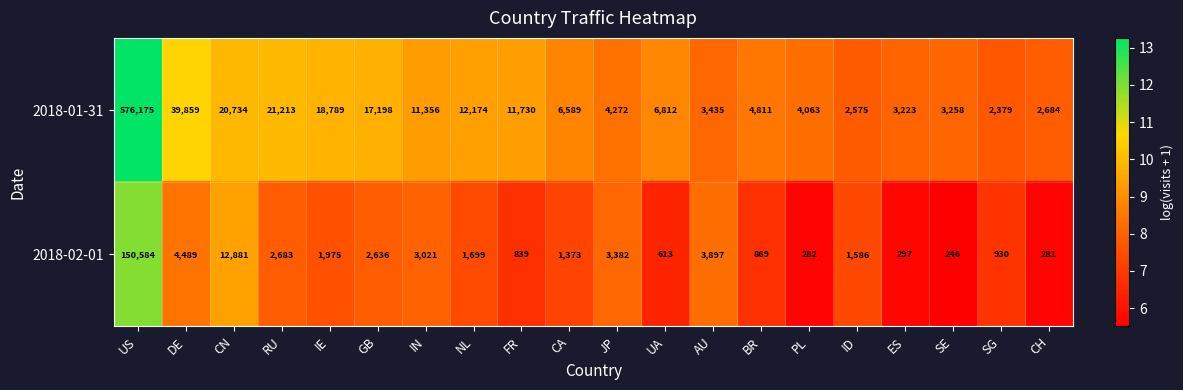

Between FR and SG, which series saw the biggest shift?

2018-01-31